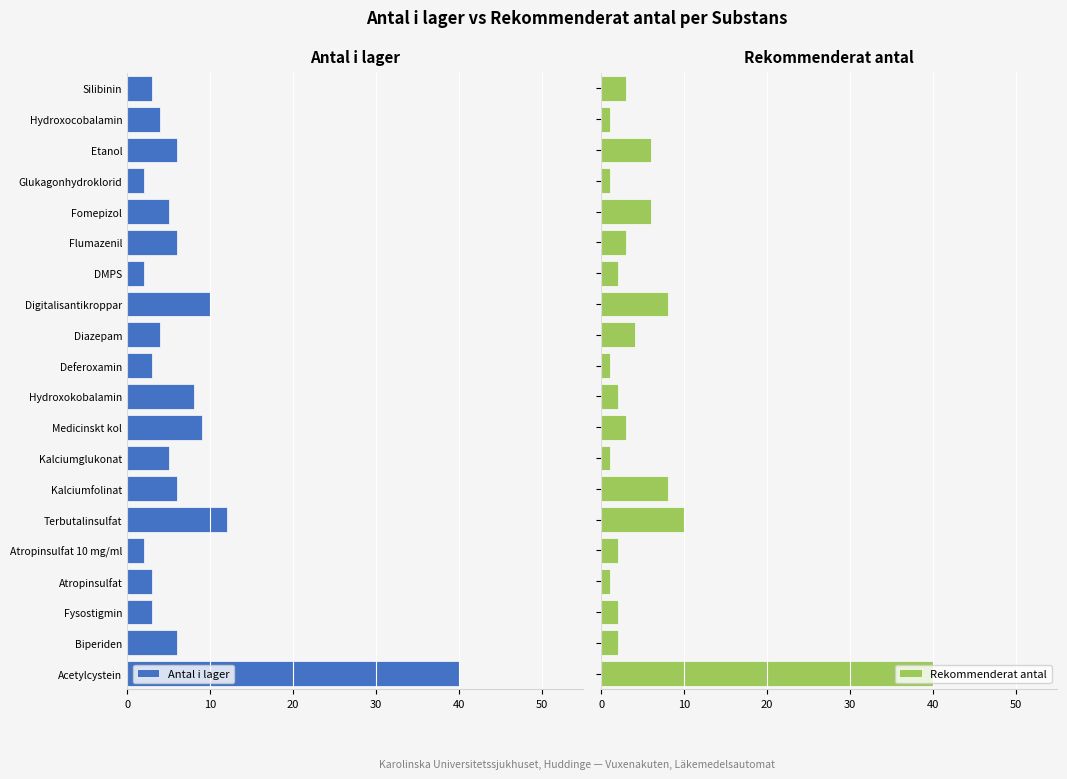

What is the average value of the Rekommenderat antal series?

5